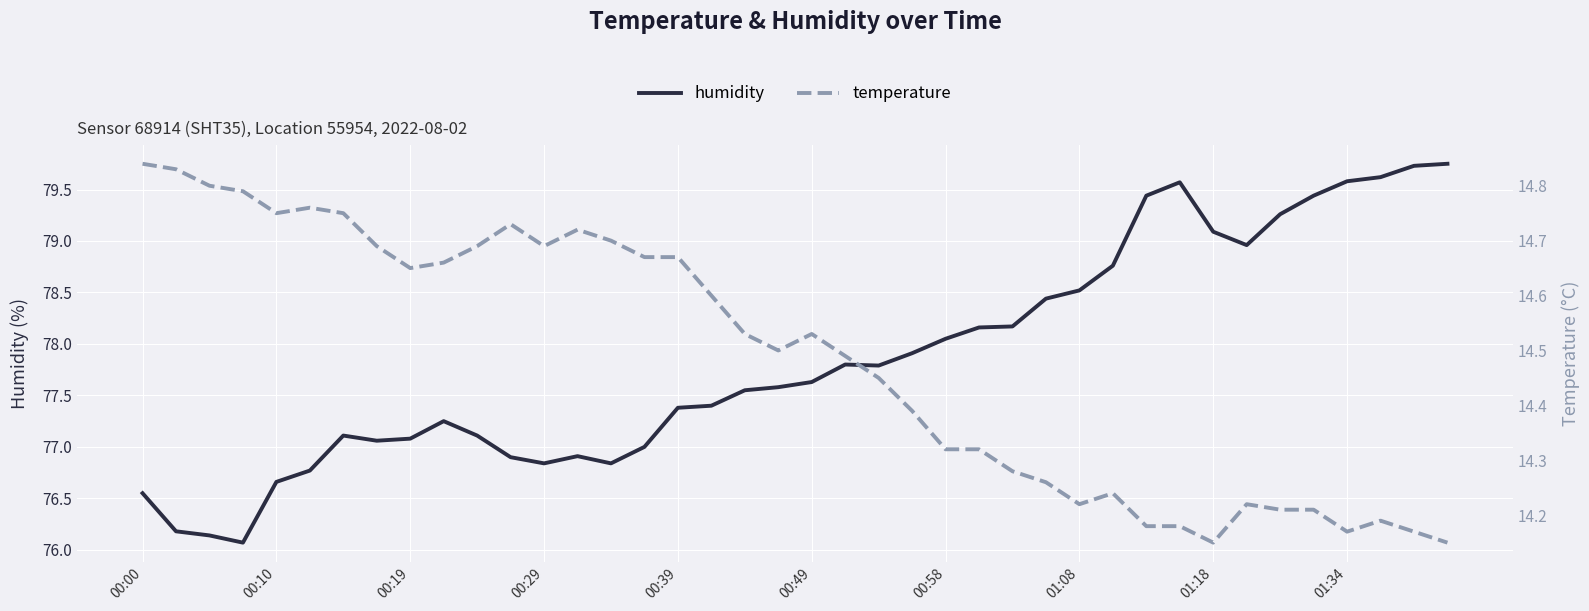

How many interior local valleys does the temperature series have?

7